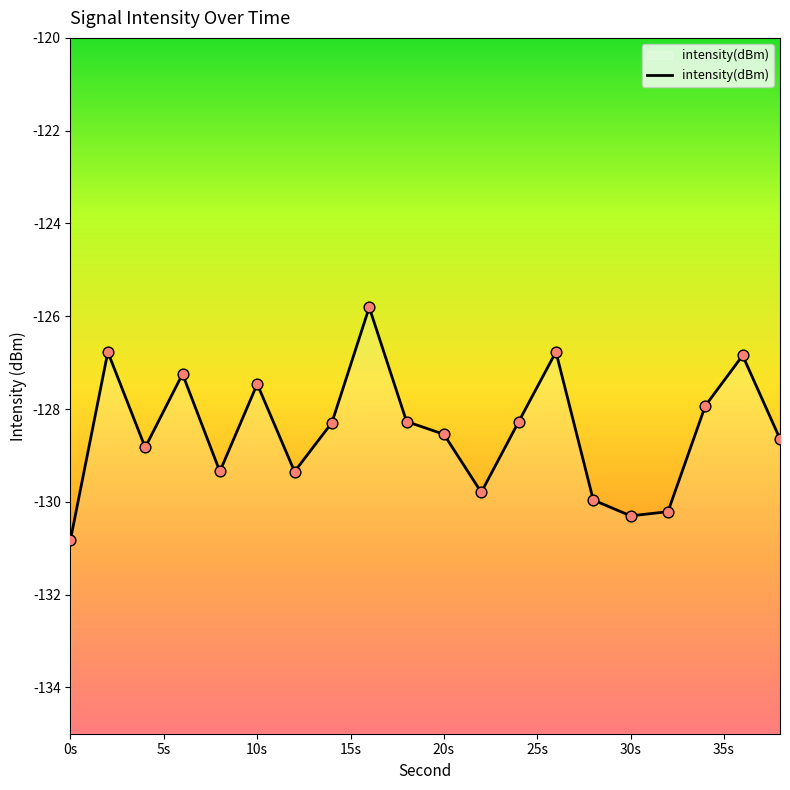

Which has a higher value, 15s or 0s?

15s